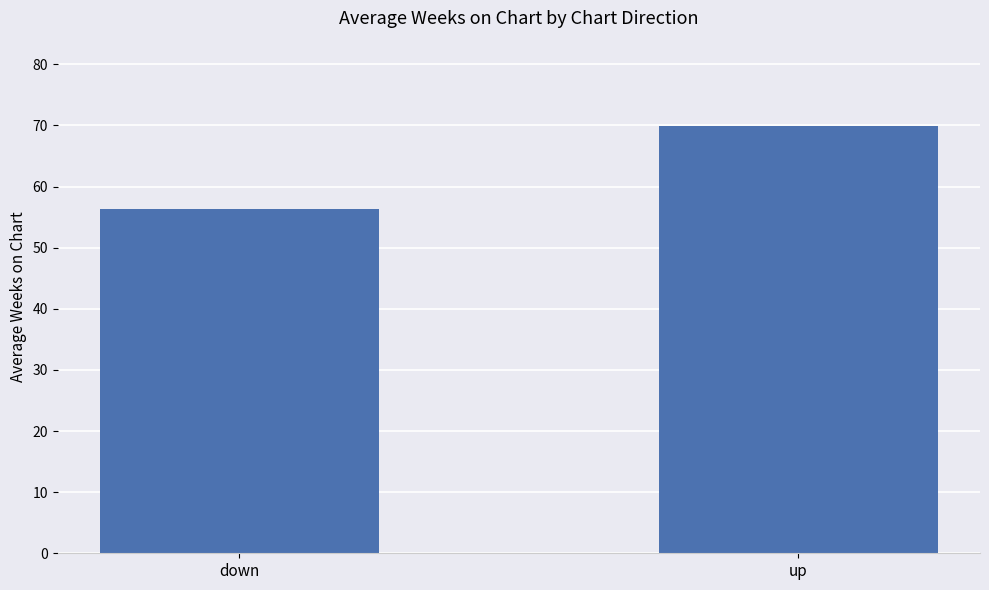

How many bars are there in total?

2